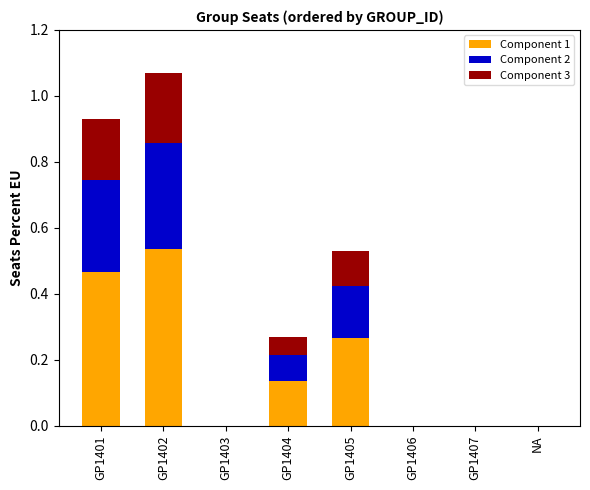

What are all the series names shown in the legend?

Component 1, Component 2, Component 3